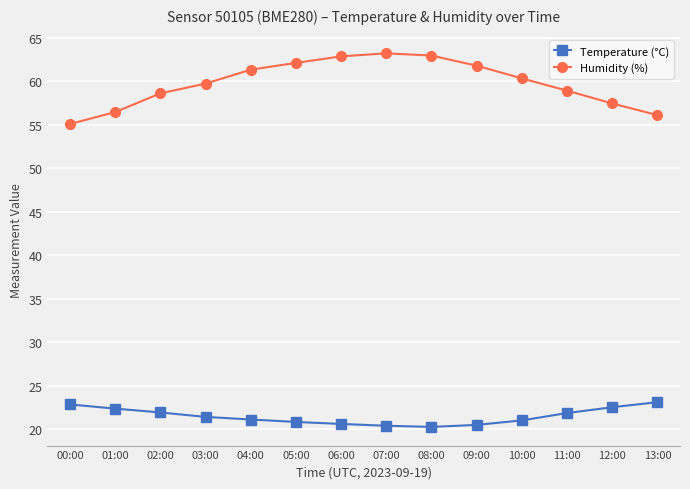

What is the approximate value of Humidity (%) at 07:00?

63.2